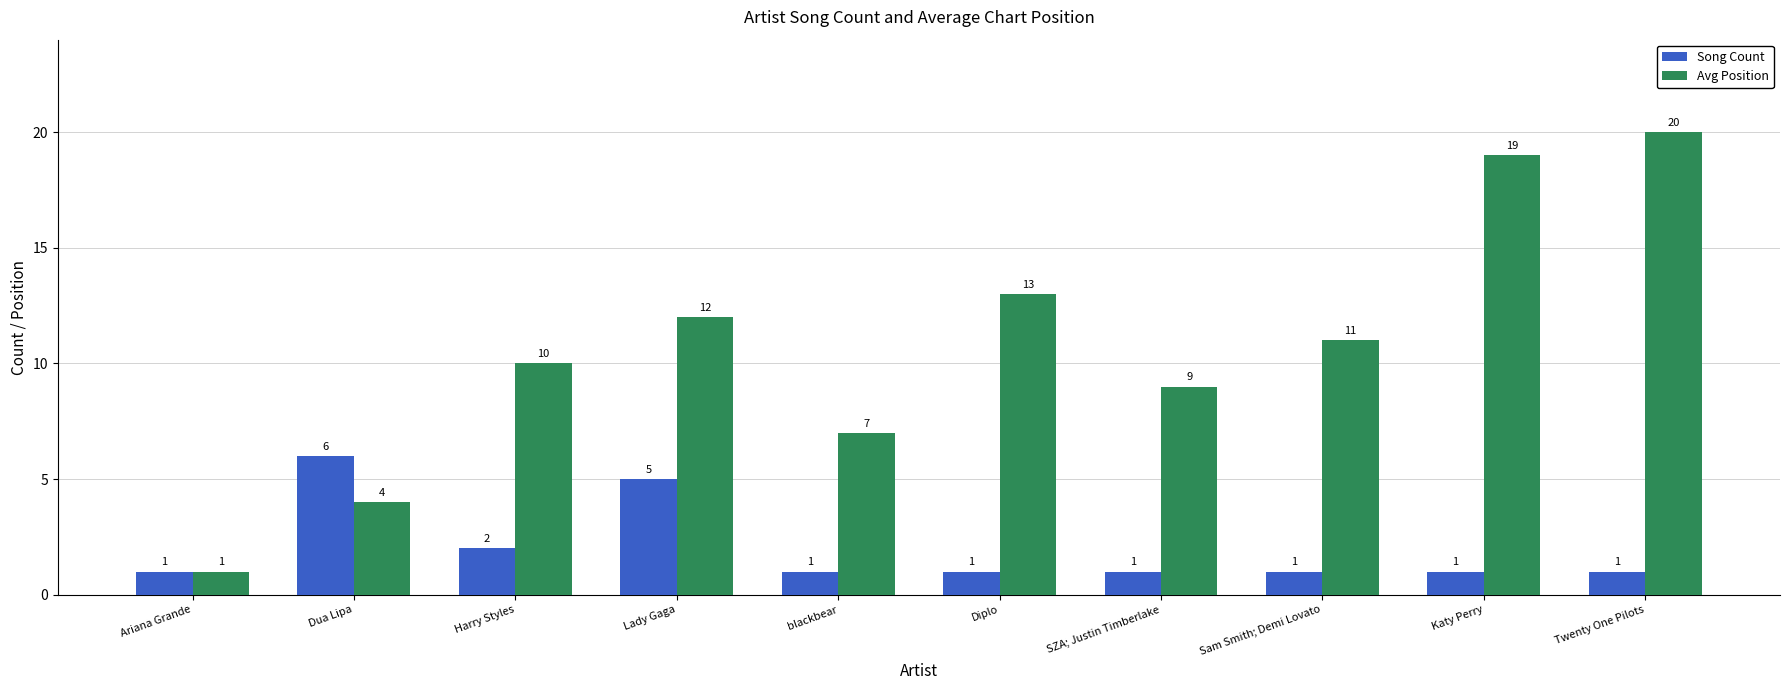

Reading right to left, list all the values displayed in this chart.

Song Count: 1	1	1	1	1	1	5	2	6	1
Avg Position: 20	19	11	9	13	7	12	10	4	1